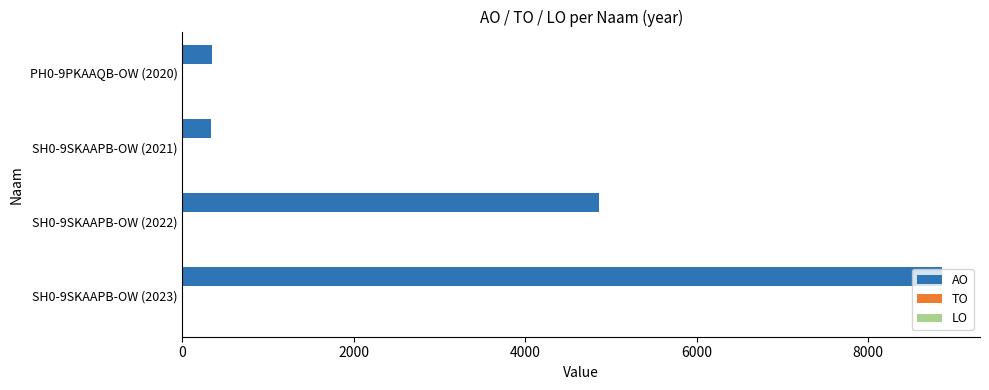

What is the ratio of the value at SH0-9SKAAPB-OW (2023) to the value at SH0-9SKAAPB-OW (2021)?

26.1